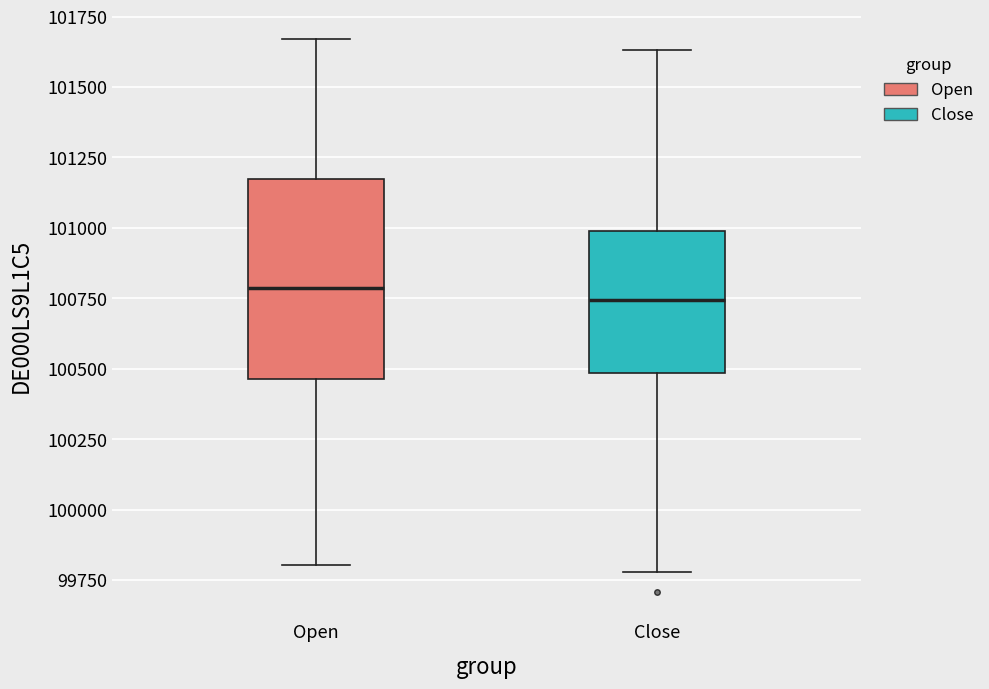

Reading left to right, read every box against the y-axis: the position of its median line, the range the box covers, and the ends of its whiskers. The values are not printed on the chart, so give them approximately, as read against the axis.

Open: median 100800, box 100450 to 101150, whiskers 99800 to 101650
Close: median 100750, box 100500 to 101000, whiskers 99800 to 101650